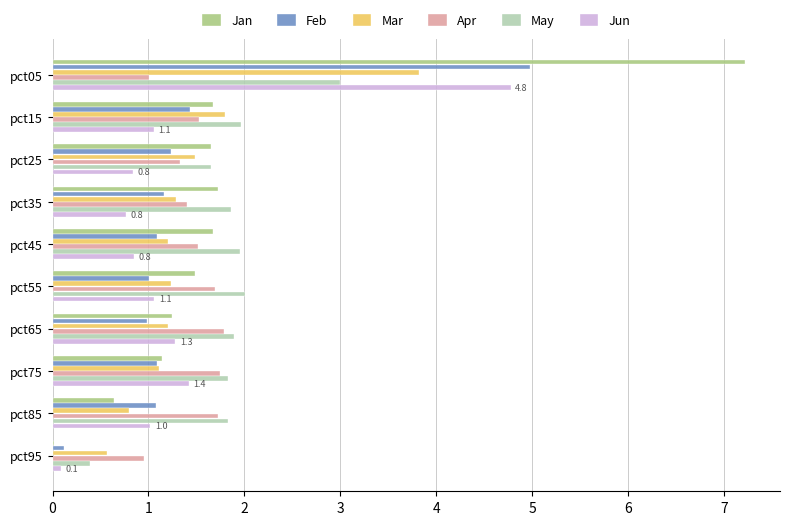

What is the average value of the Jan series?

1.8